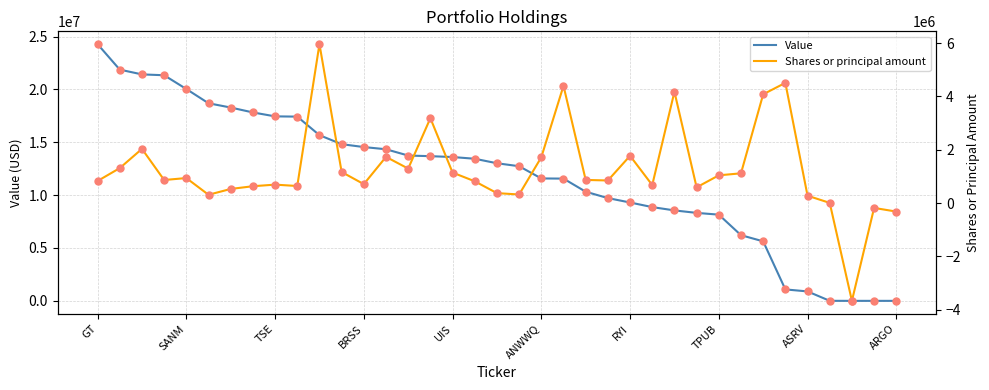

True or false: Value has more than 1 points higher than both neighbors.

False